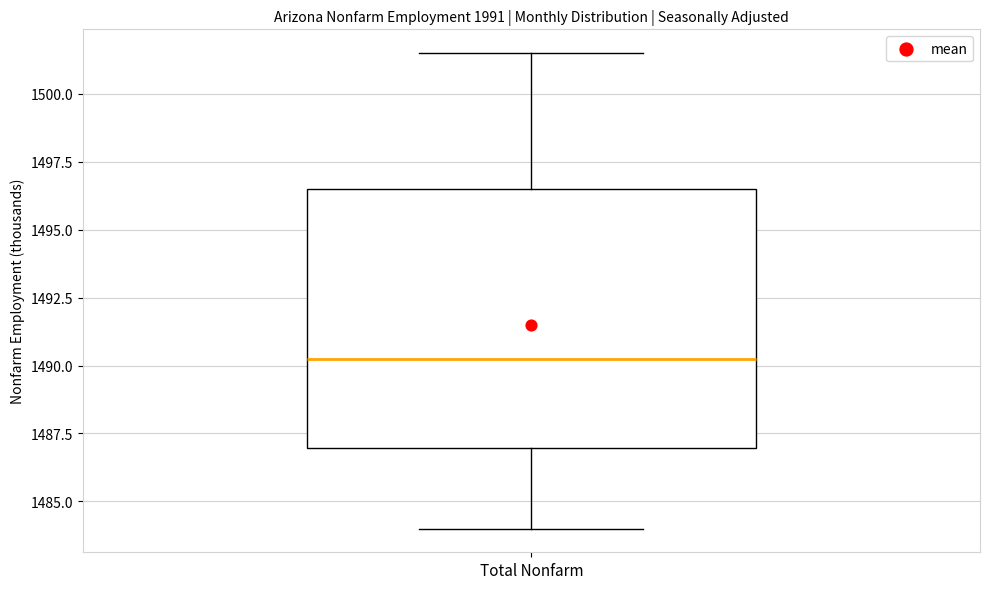

Read this box plot against the y-axis: the position of the median line, the range covered by the box, and the ends of both whiskers. The values are not printed on the chart, so give them approximately, as read against the axis.

median 1490.5, box 1487.0 to 1496.5, whiskers 1484.0 to 1501.5